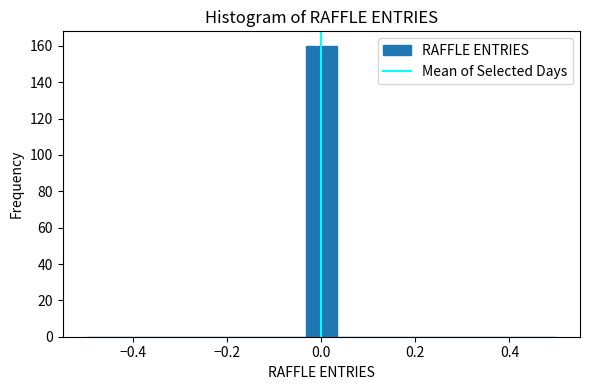

Read against the x-axis, roughly where is the centre of the tallest bar?

0.00